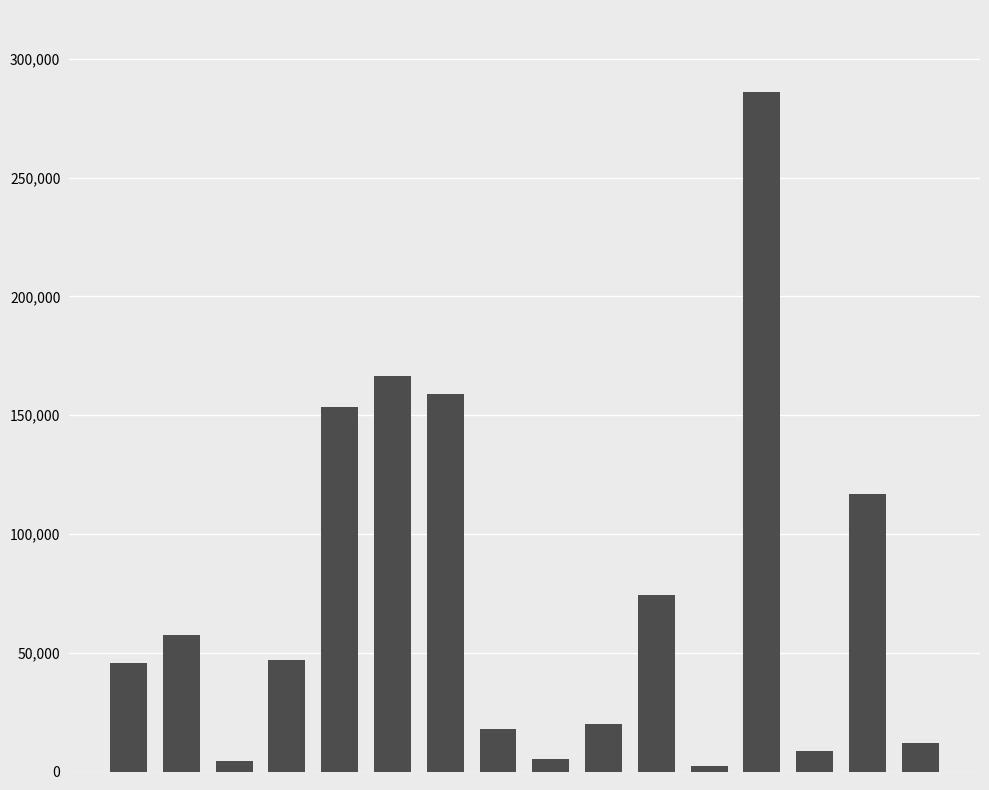

What is the greatest value displayed?

286211.8